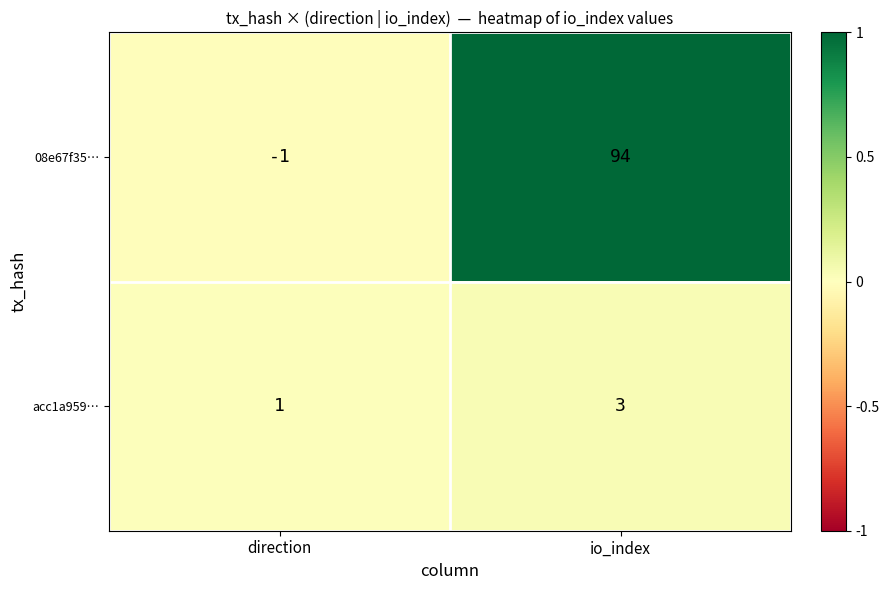

Count the number of data series in this chart.

2